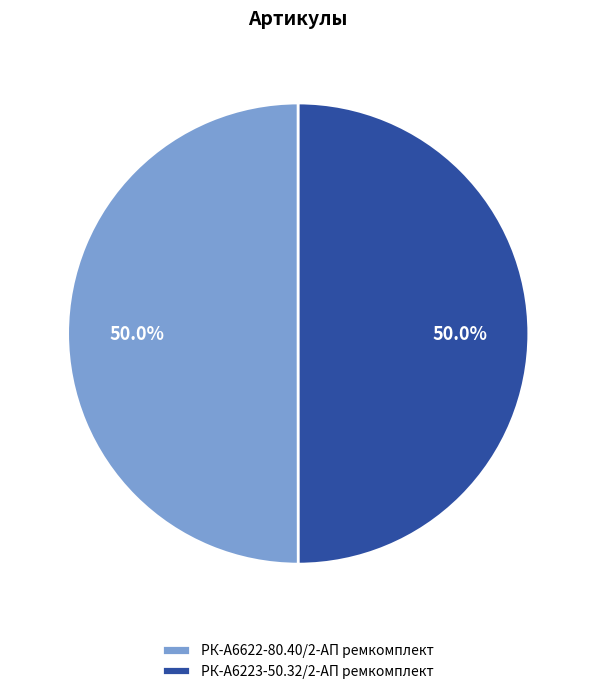

What is the total percentage of РК-А6622-80.40/2-АП ремкомплект and РК-А6223-50.32/2-АП ремкомплект?

100.0%